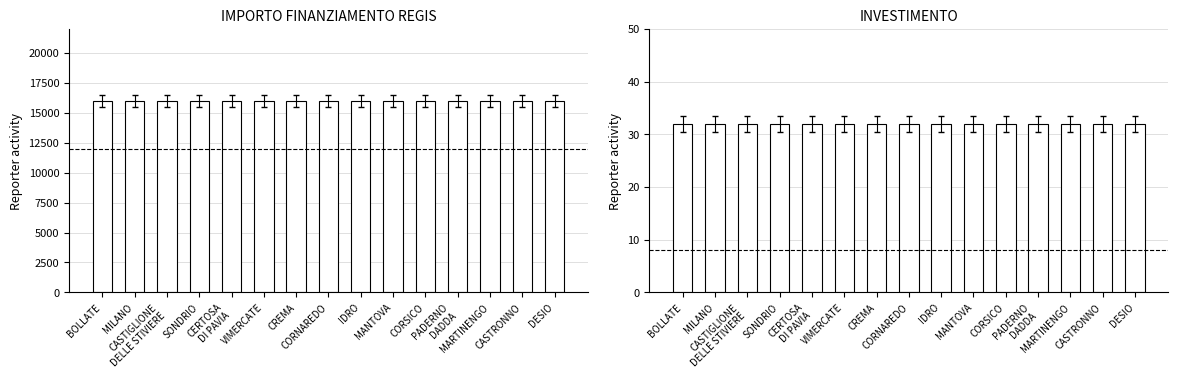

What is the greatest value displayed?

16000